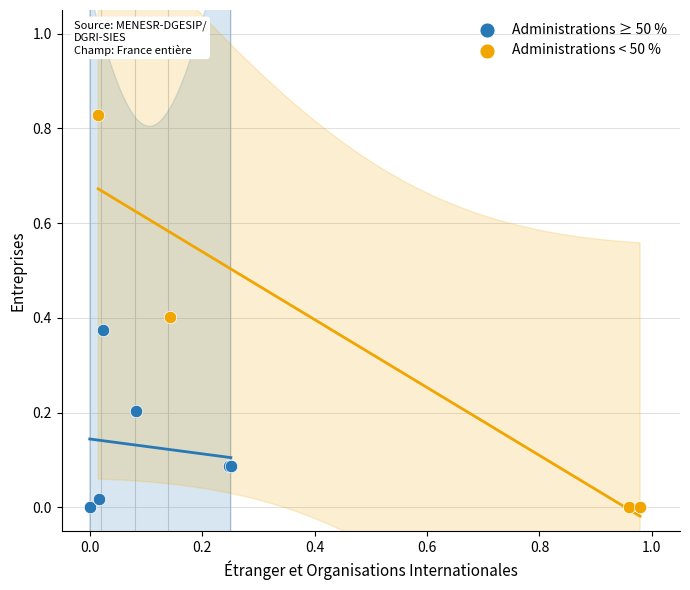

What are all the series names shown in the legend?

Administrations ≥ 50 %, Administrations < 50 %